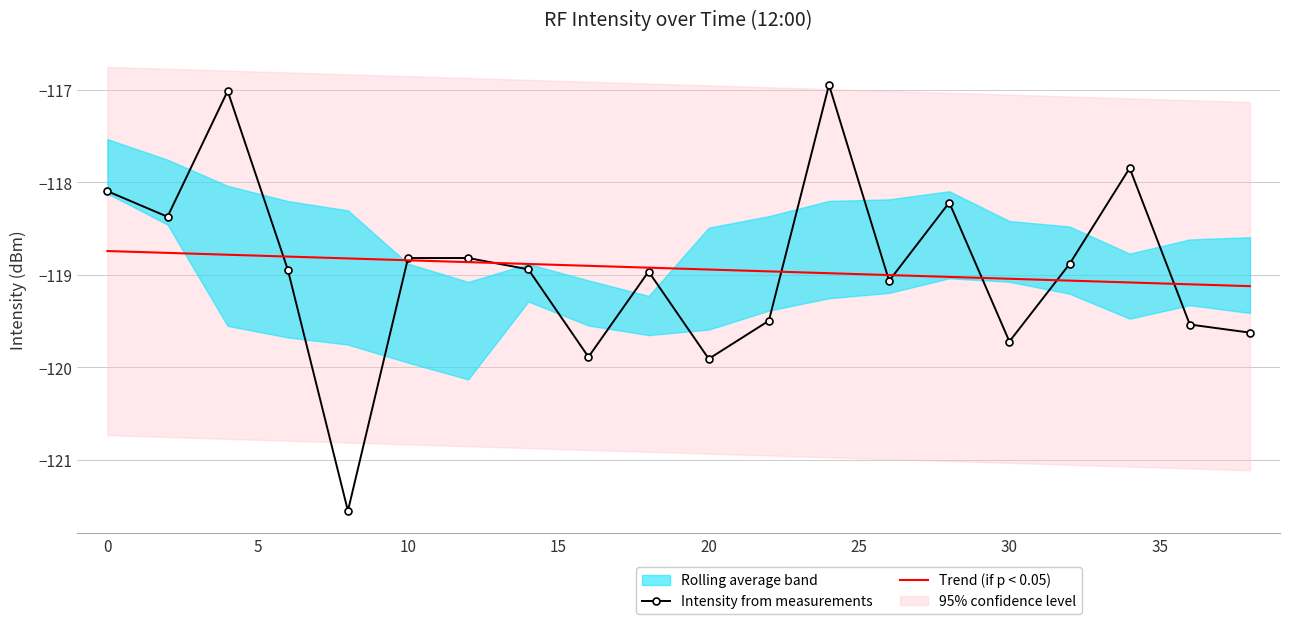

What is the maximum value for Trend (if p < 0.05)?

-118.7